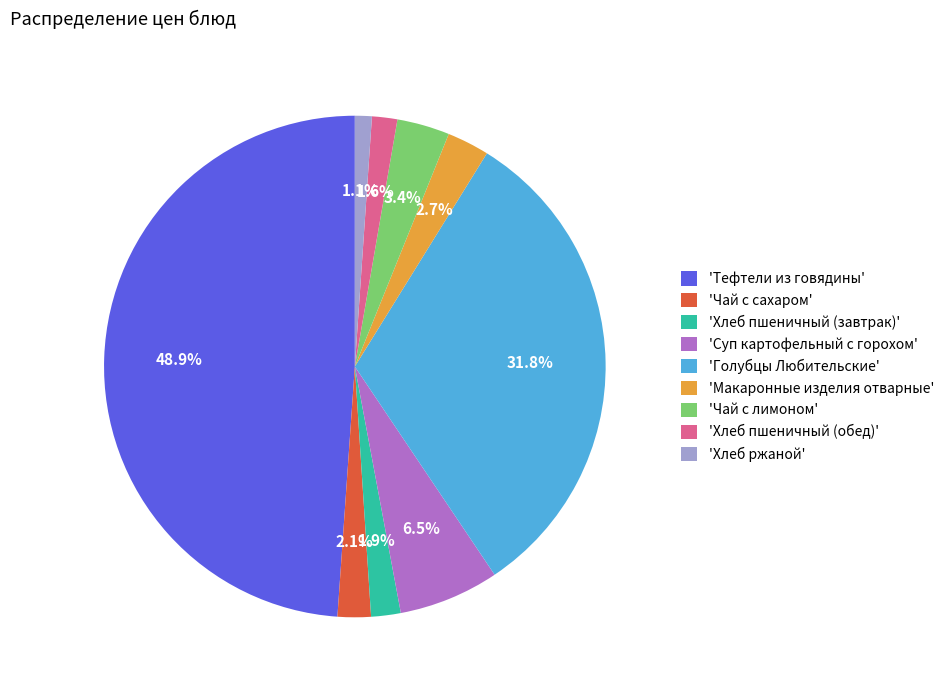

Approximately how many times larger is the value at 'Чай с сахаром' compared to 'Хлеб пшеничный (завтрак)'?

1.1